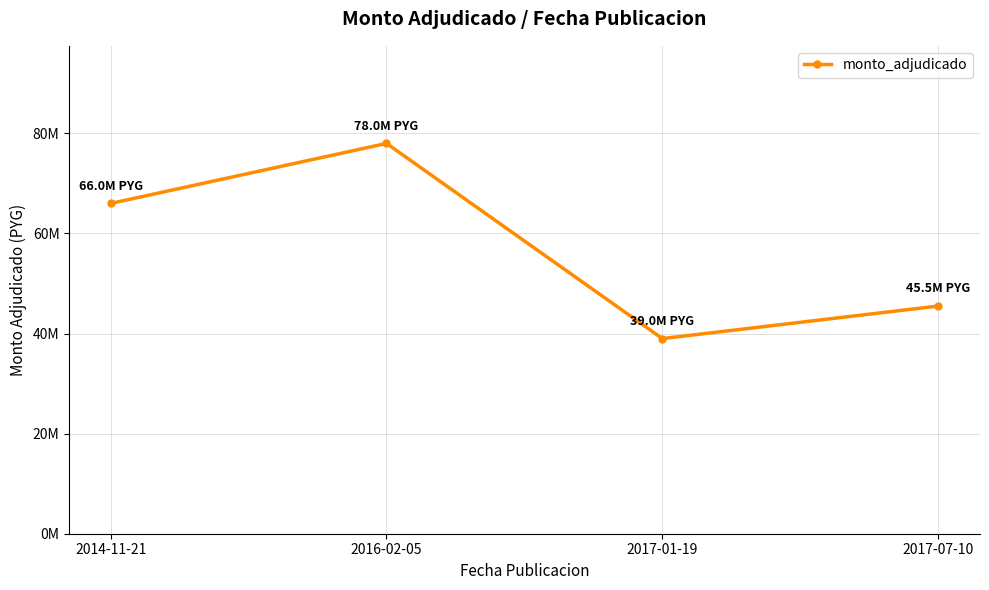

What value does the data have at 2014-11-21, to the nearest 10?

66000000